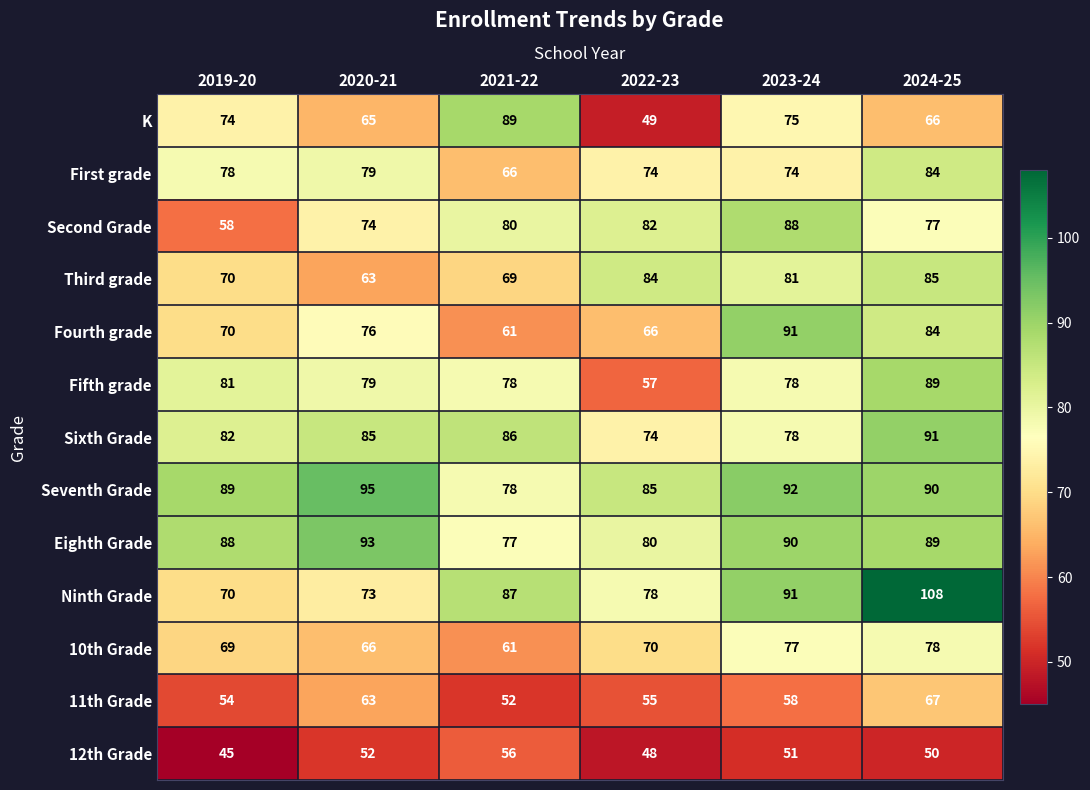

What value does the 11th Grade series have at 2021-22?

52